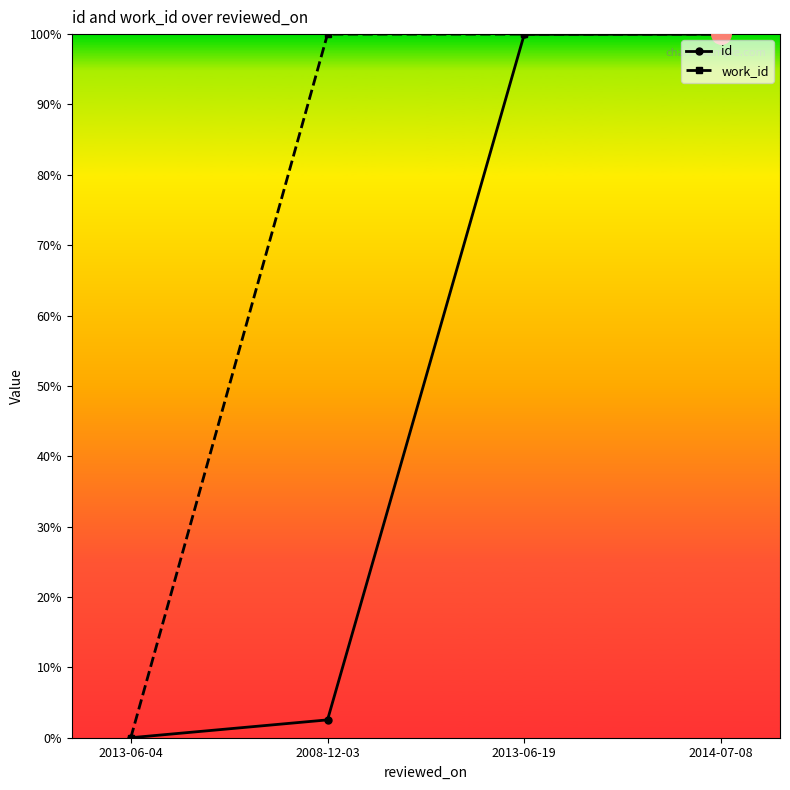

True or false: work_id has more than 1 points higher than both neighbors.

False